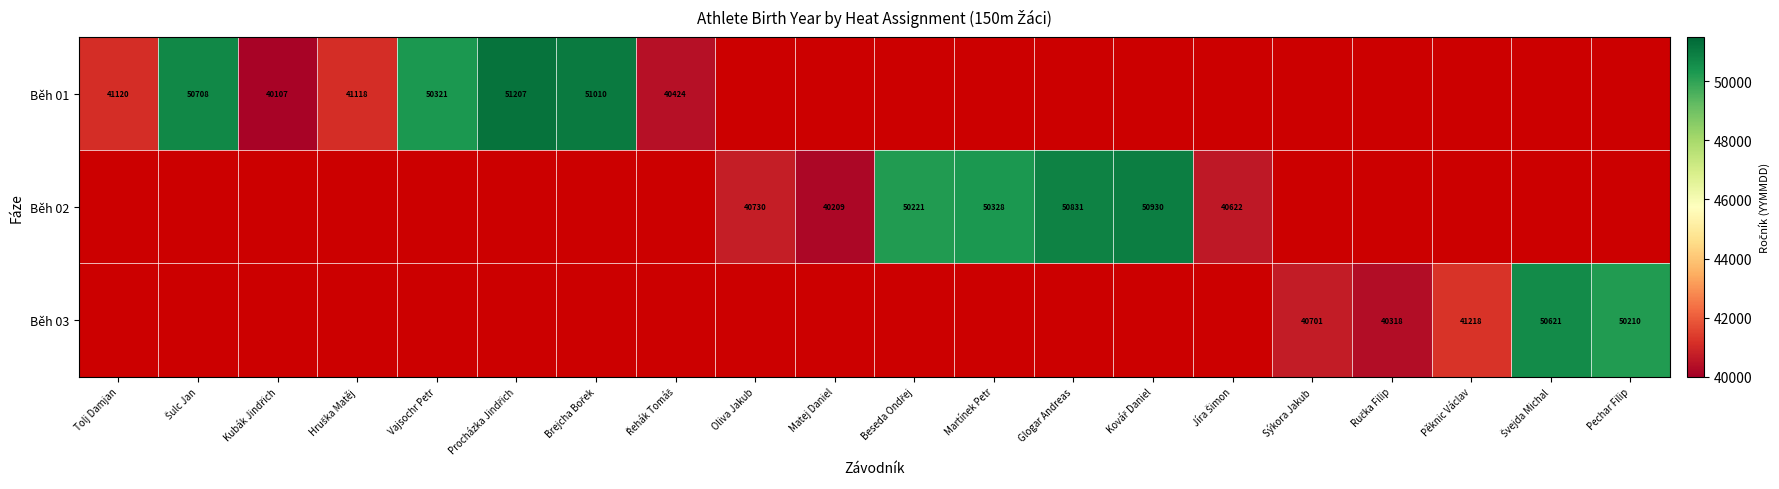

How many distinct data groups are displayed?

3